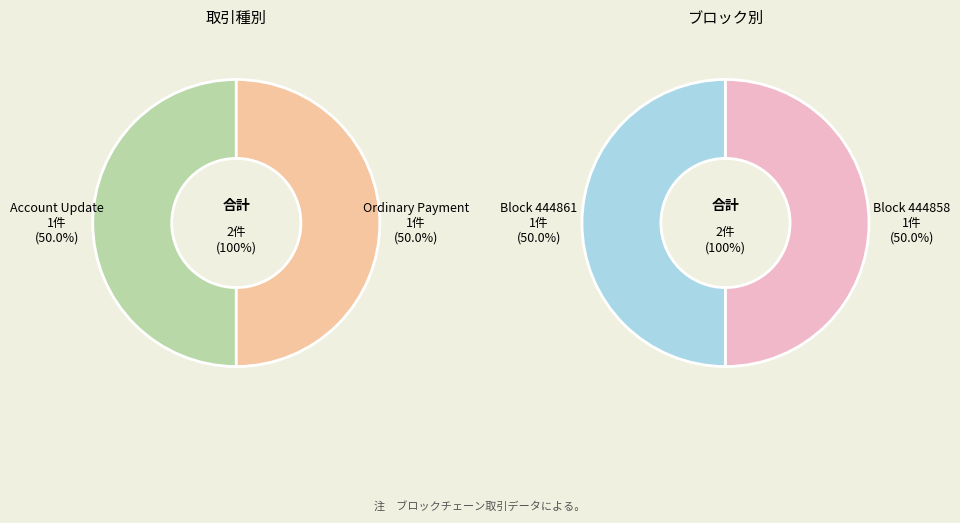

How many slices are in this pie chart?

2